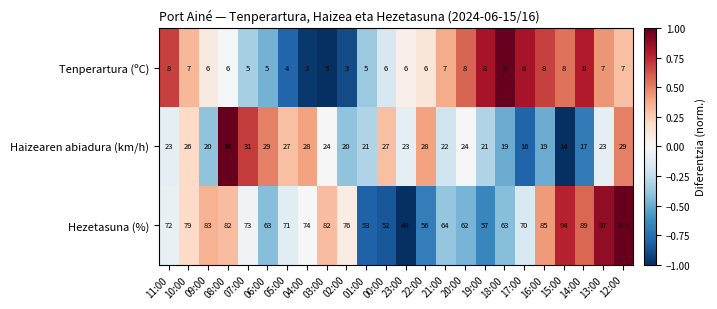

How many values in the Hezetasuna (%) series are below 73?

12